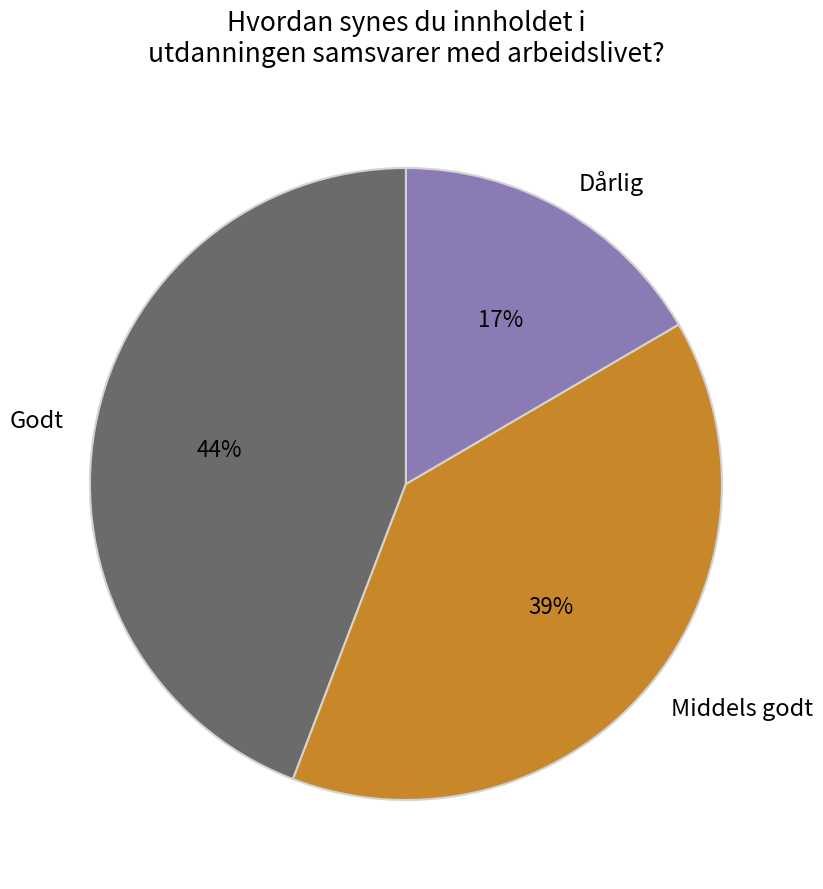

What is the smallest slice in the pie chart?

Dårlig